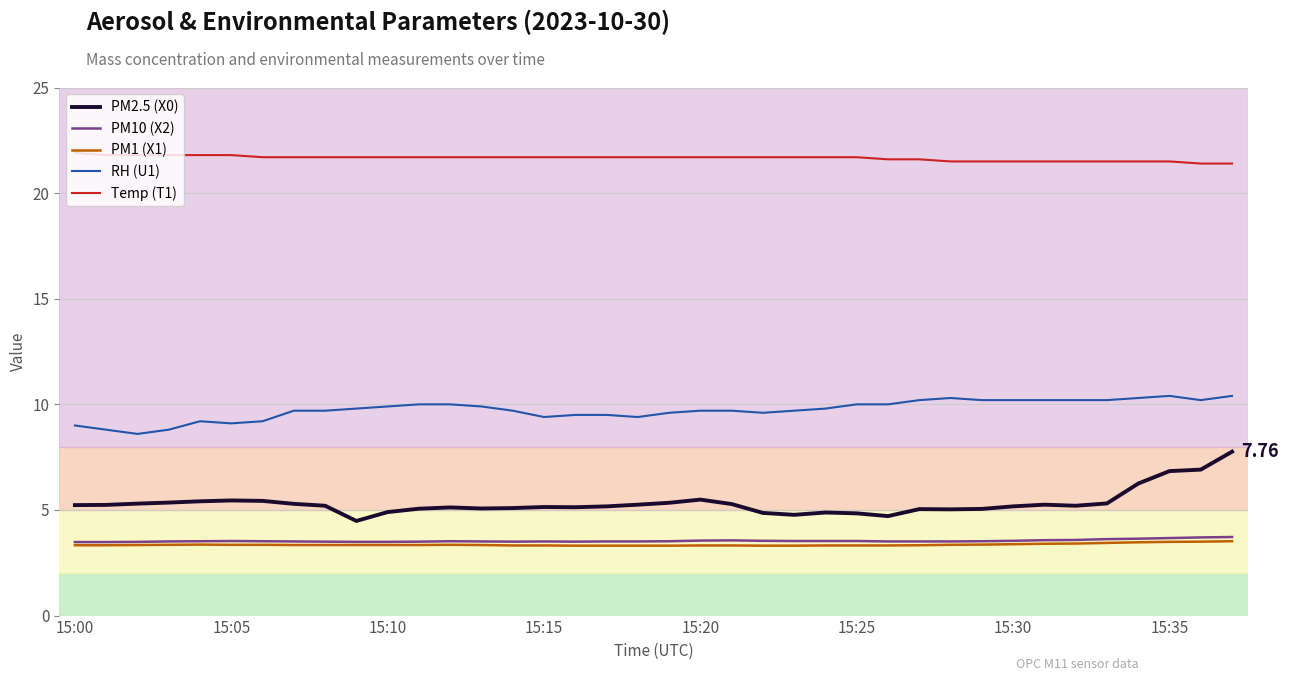

How many lines are shown in the chart?

5